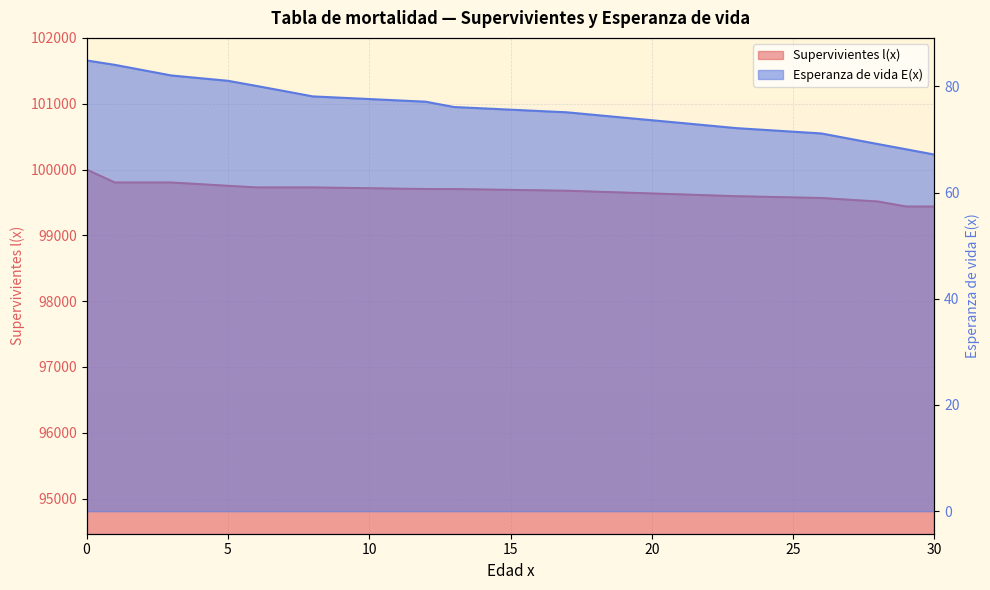

How many series are shown in this chart?

2